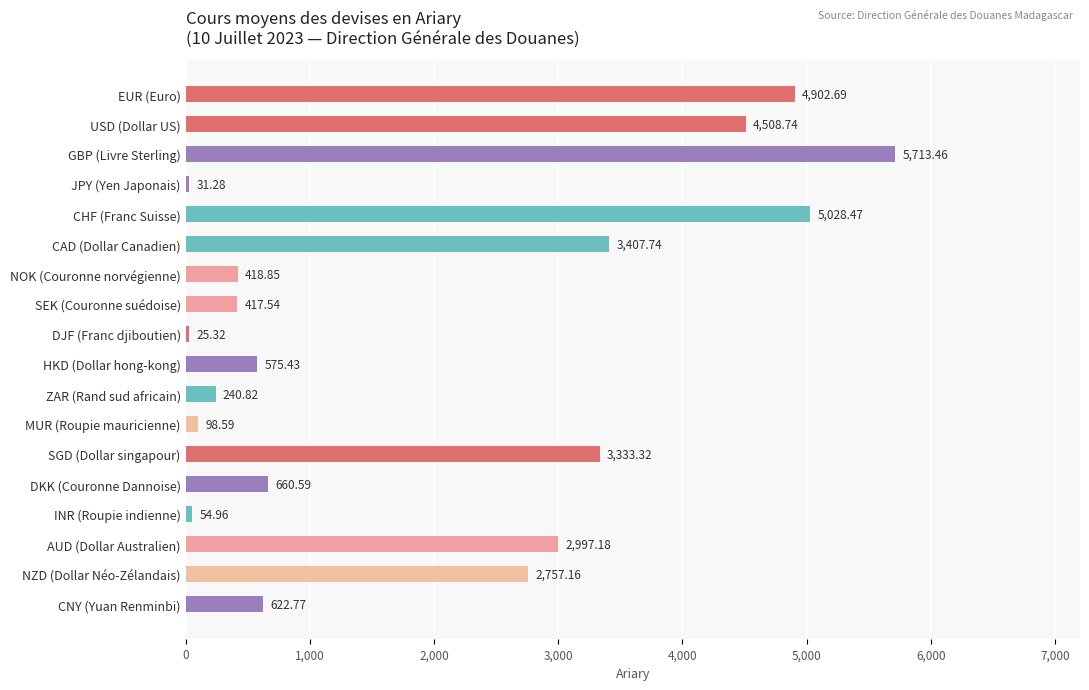

Between JPY (Yen Japonais) and CHF (Franc Suisse), which is larger?

CHF (Franc Suisse)